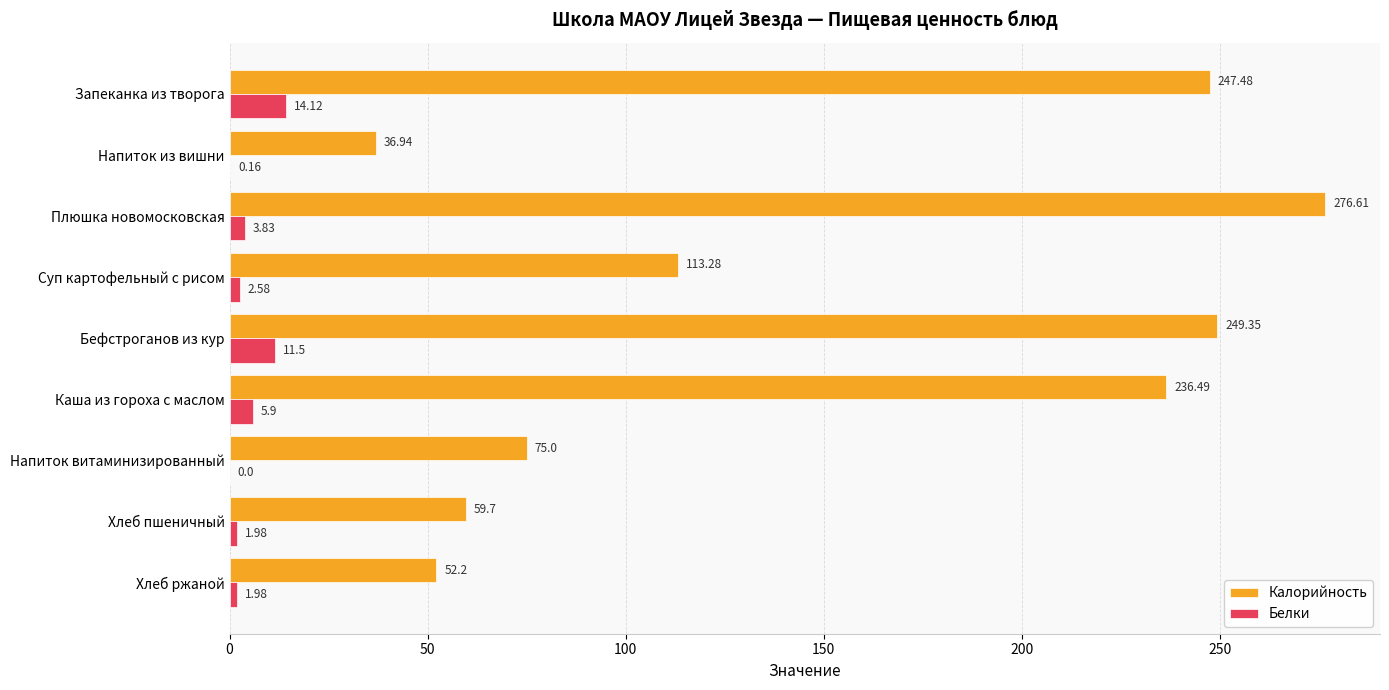

At which category is the sum across all series the highest?

Плюшка новомосковская